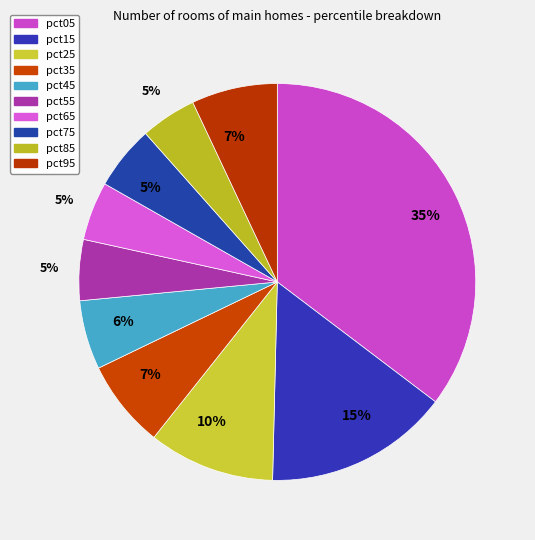

To the nearest percent, what percentage of the pie is pct75?

5%